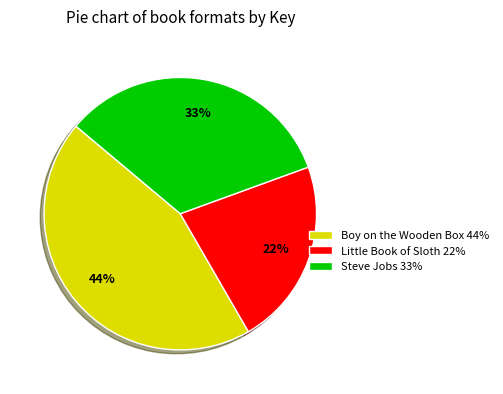

To the nearest percent, what percentage of the pie is Little Book of Sloth 22%?

22%